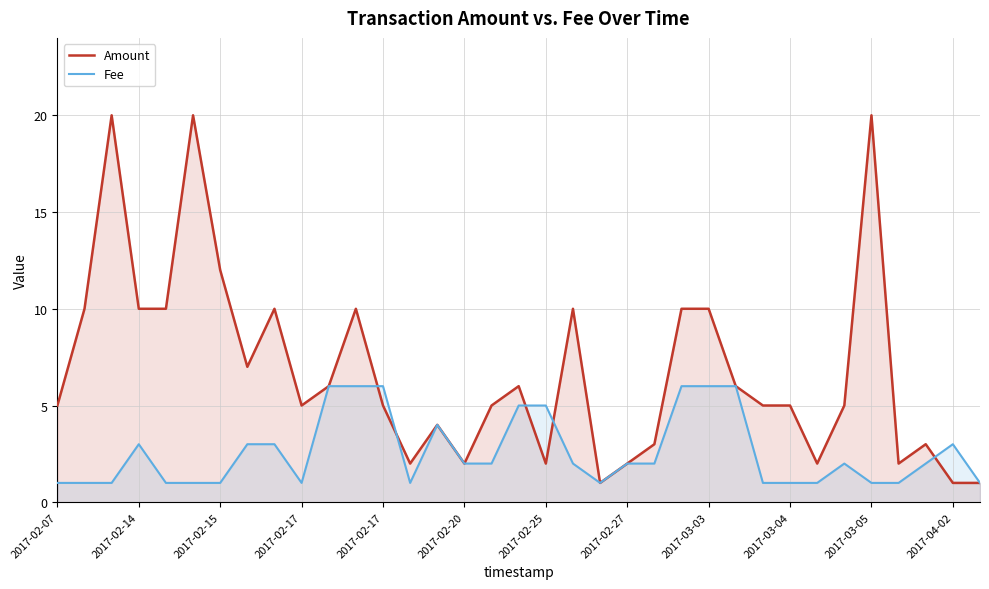

At which category is the sum across all series the highest?

2017-02-15